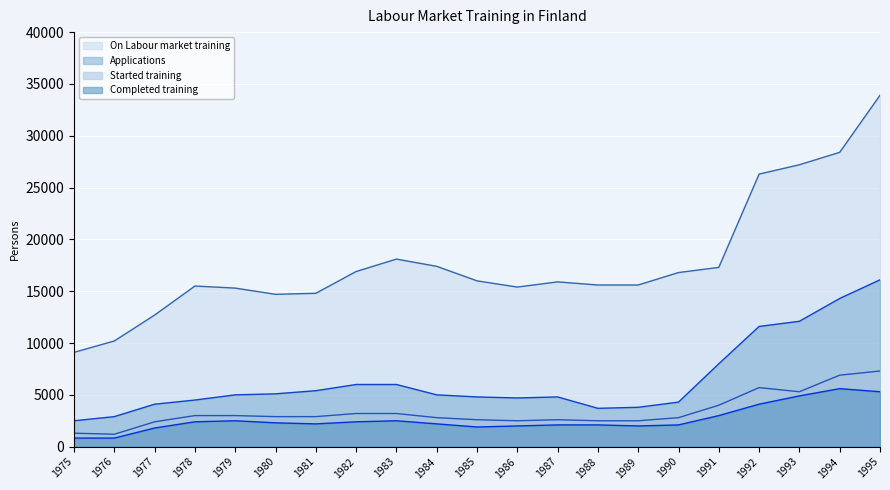

Between 1989 and 1994, which series saw the biggest shift?

On Labour market training